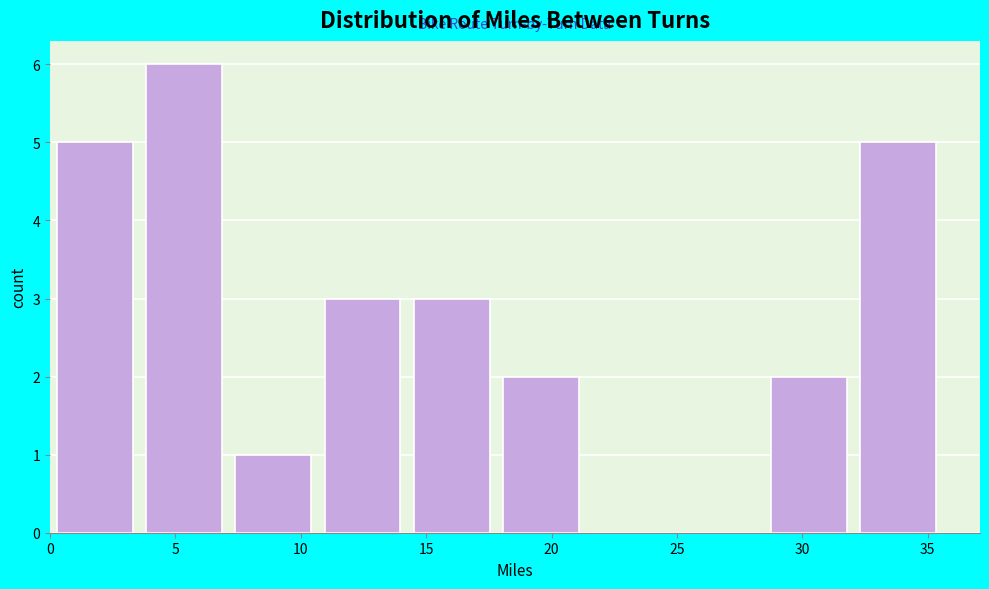

Which range on the x-axis has the tallest bar?

3.5 to 7.0